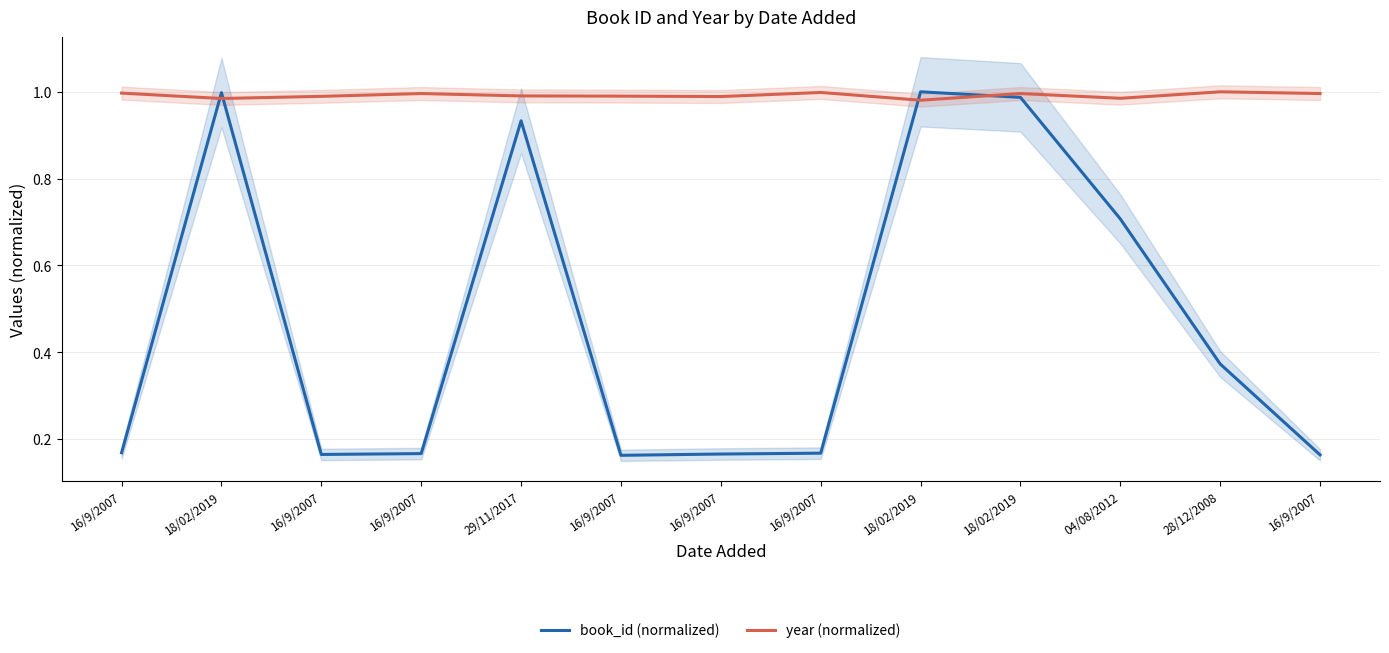

What is the greatest value displayed?

1.0